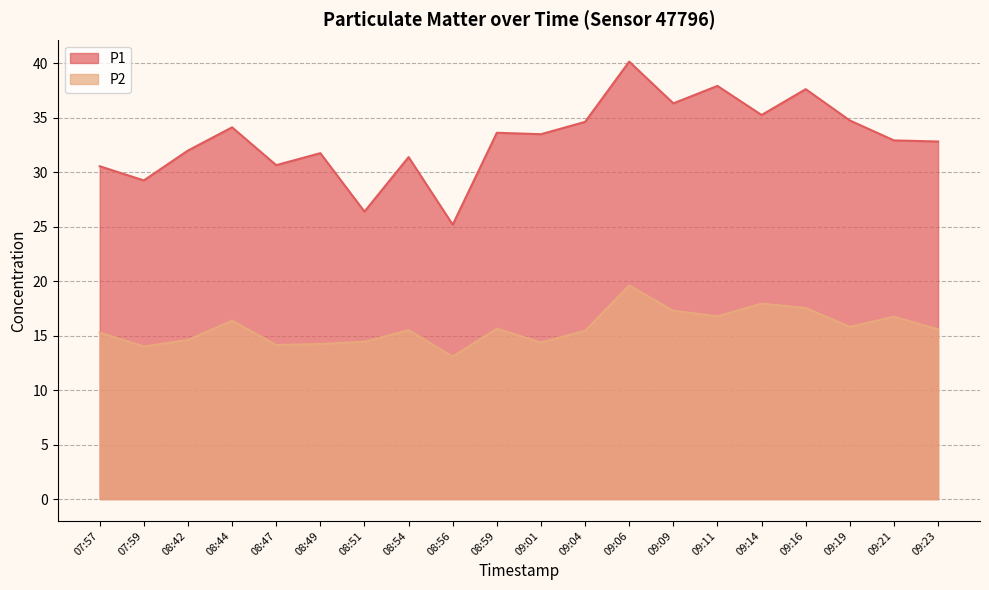

What is the label of the 13th point from the left?

09:06